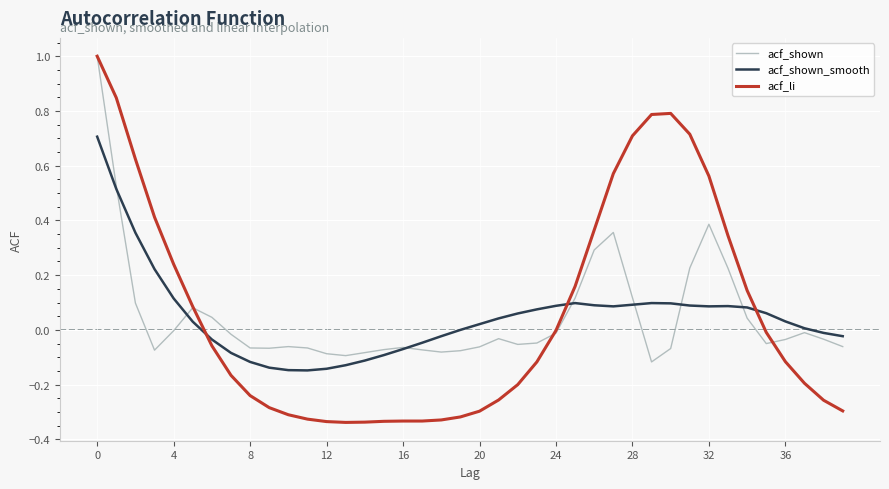

Does the chart display data point markers on the line(s)?

No